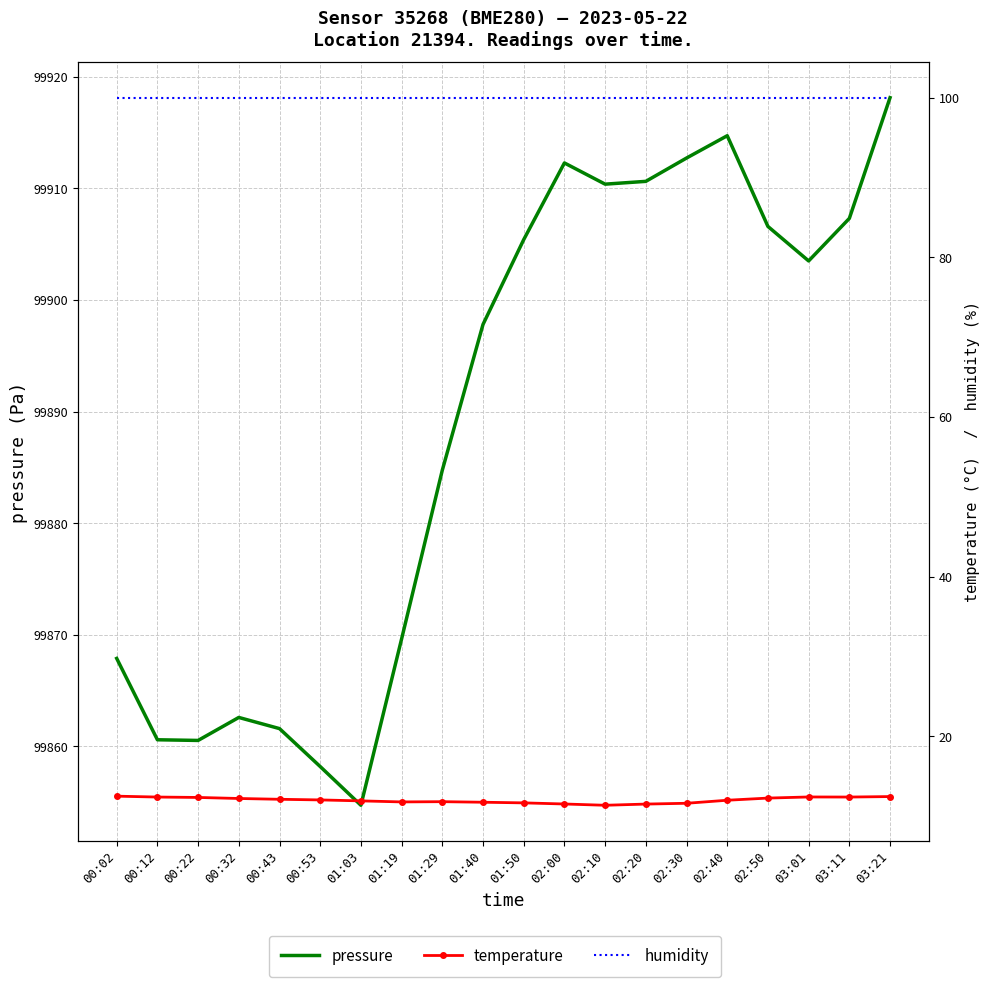

At how many categories does at least one series exceed 66526?

20